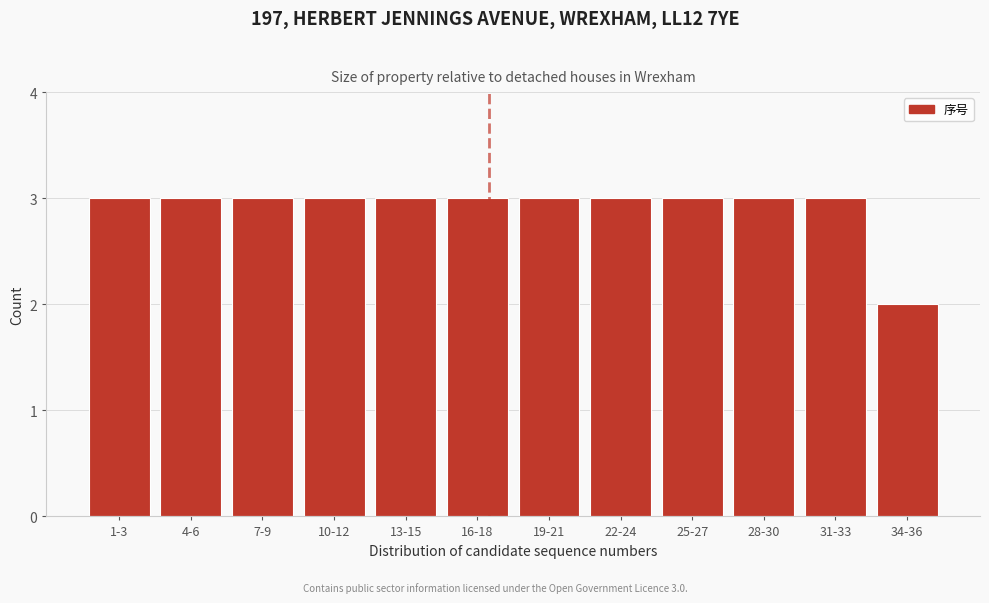

Reading left to right, list all the values displayed in this chart.

1-3=3	4-6=3	7-9=3	10-12=3	13-15=3	16-18=3	19-21=3	22-24=3	25-27=3	28-30=3	31-33=3	34-36=2